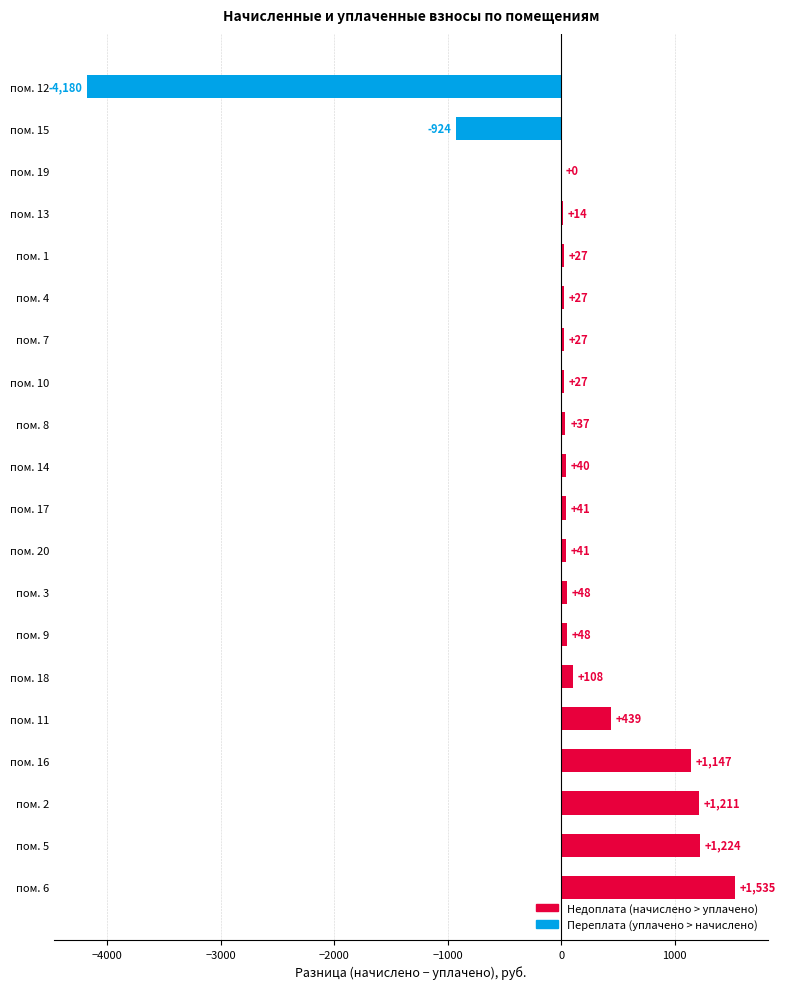

Approximately how many times larger is the value at пом. 10 compared to пом. 3?

0.6